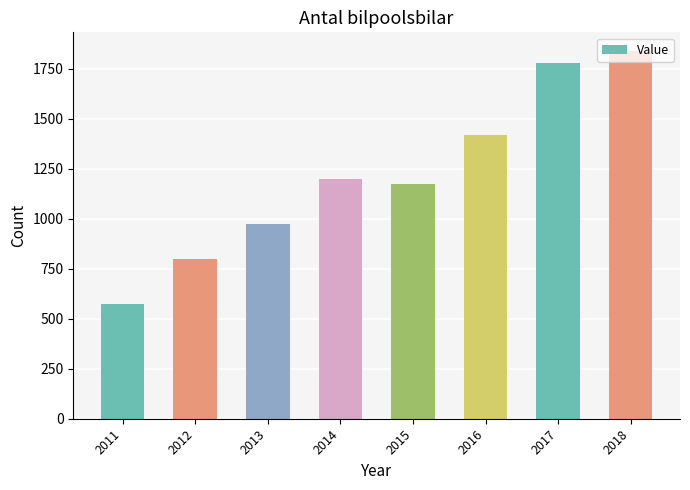

The chart shows a value of 398 at 2011. True or false?

False